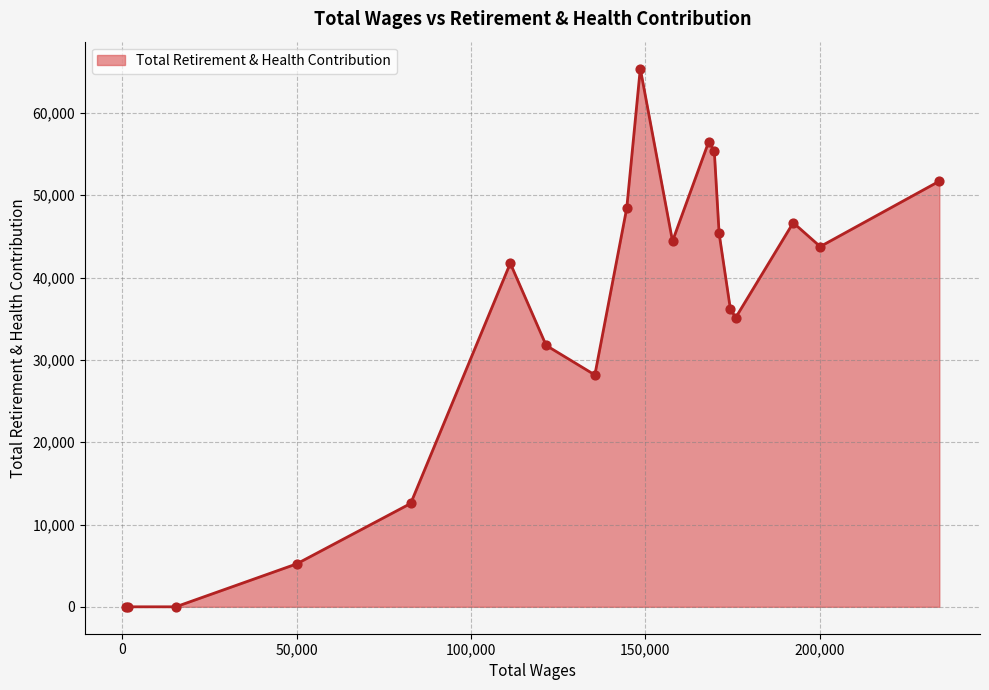

What is the maximum value shown in the chart?

65396